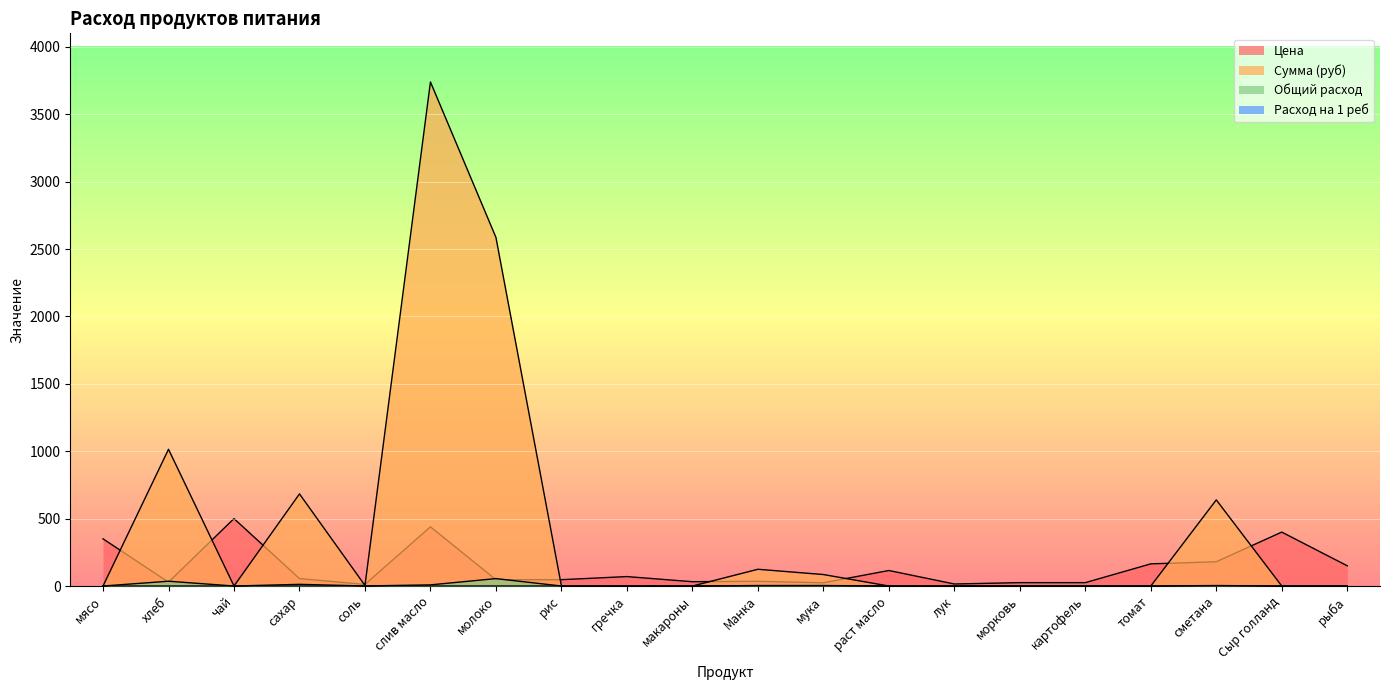

What is the difference between the maximum and second lowest values in the Цена series?

485.0